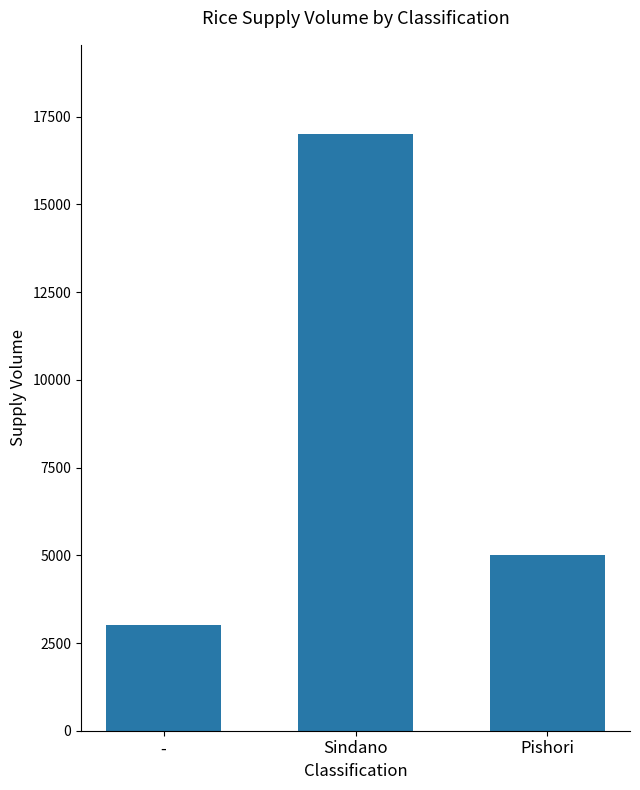

What is the change in value from - to Pishori?

+2000